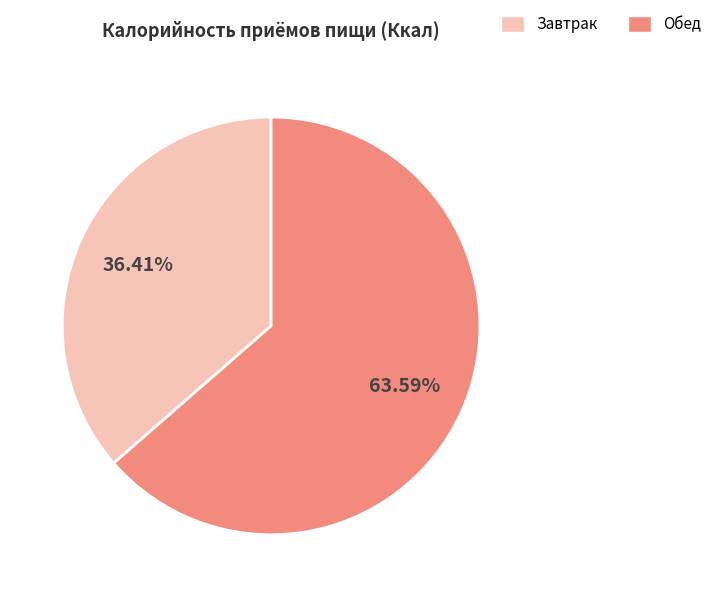

Combined, what portion of the pie is Завтрак and Обед?

100.0%